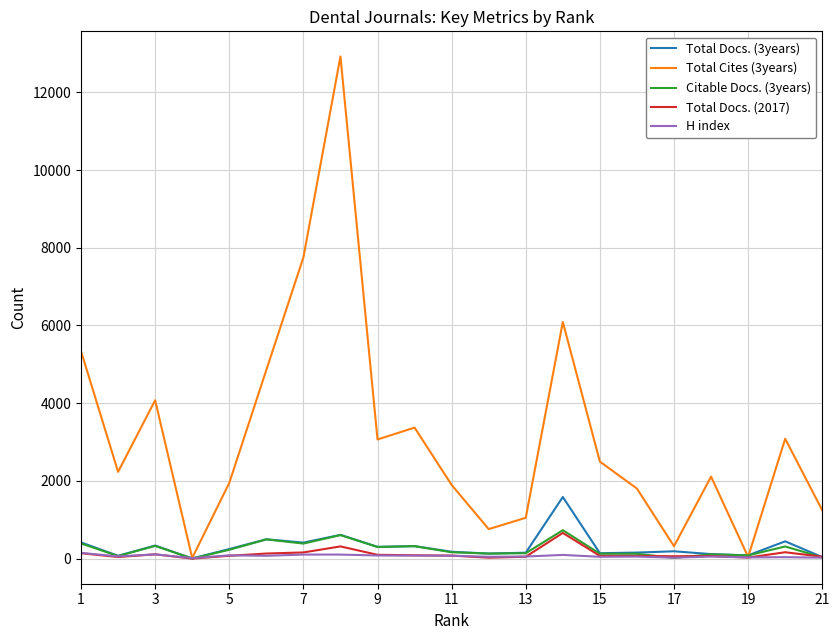

Which series has the largest range (max minus min)?

Total Cites (3years)